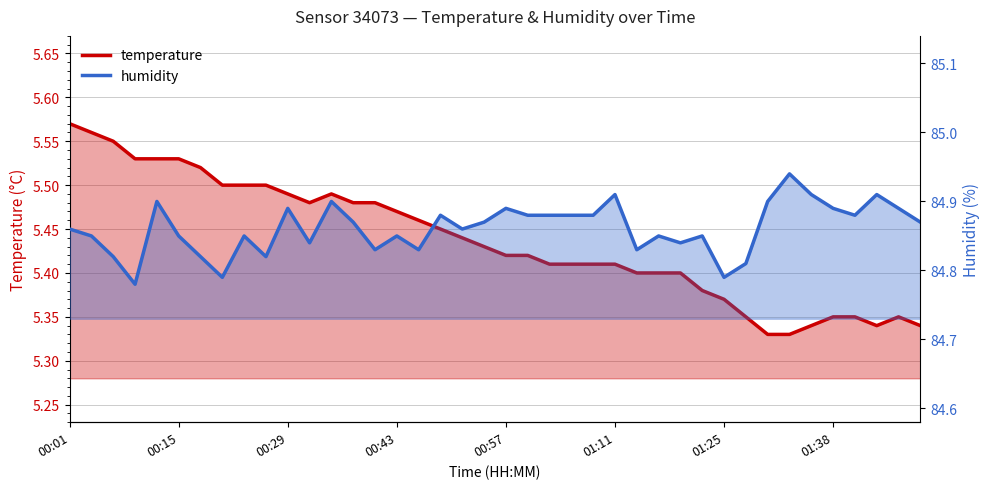

Which series has the largest range (max minus min)?

temperature